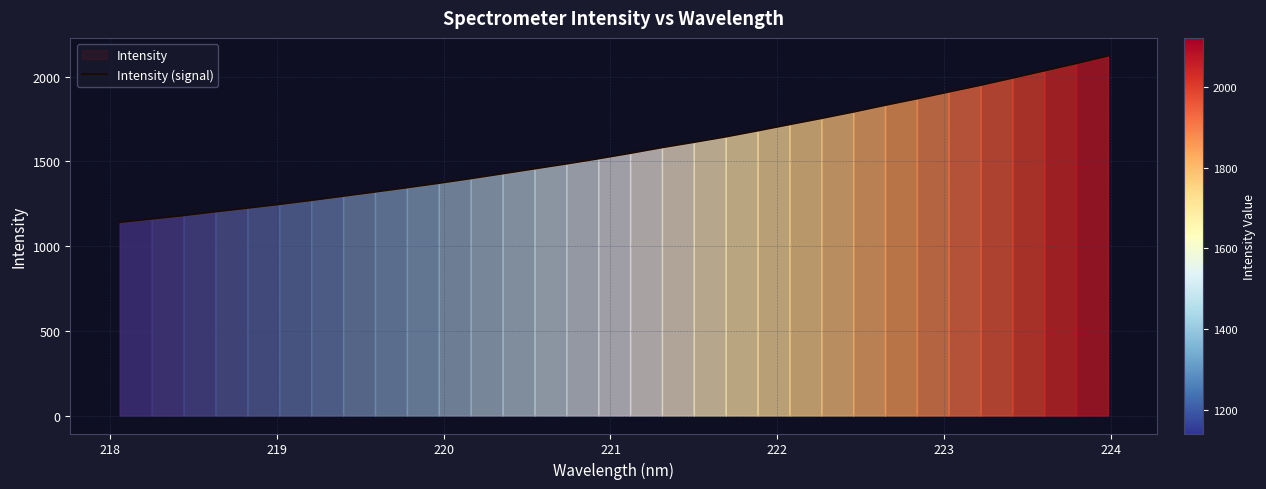

What is the greatest value displayed?

2122.0